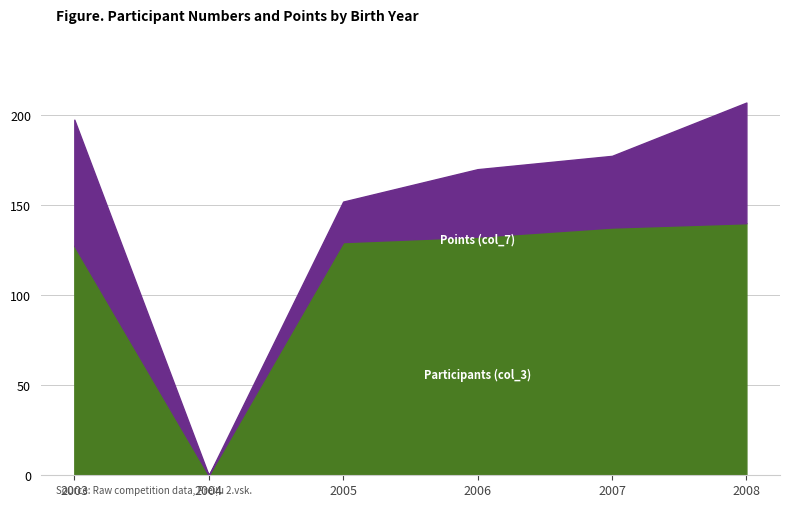

What is the difference between the Participants (col_3) values at 2003 and 2004?

127.5